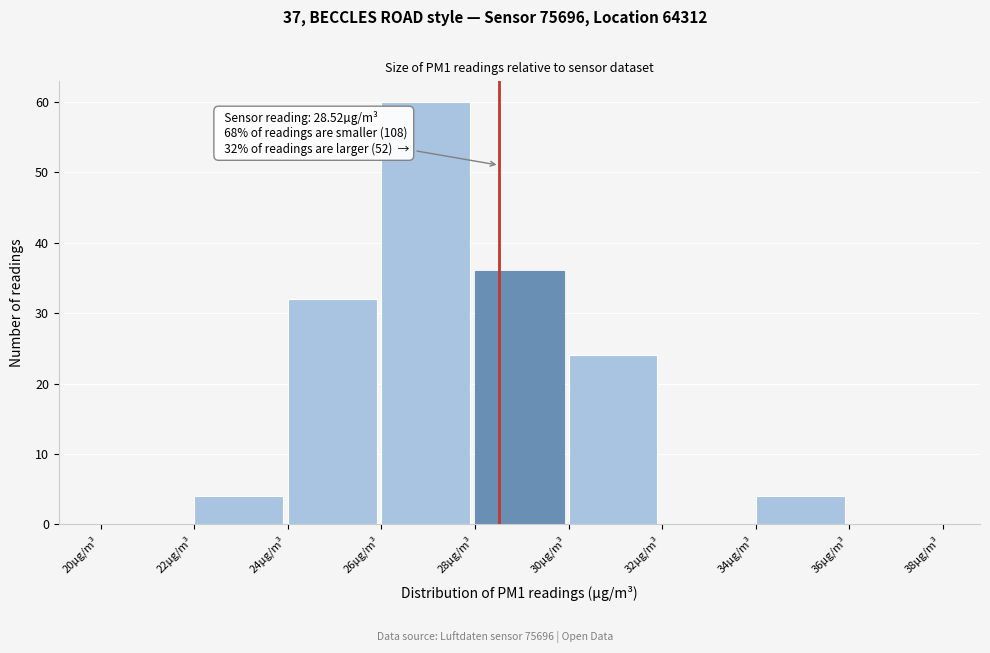

Which range on the x-axis has the tallest bar?

26 to 28